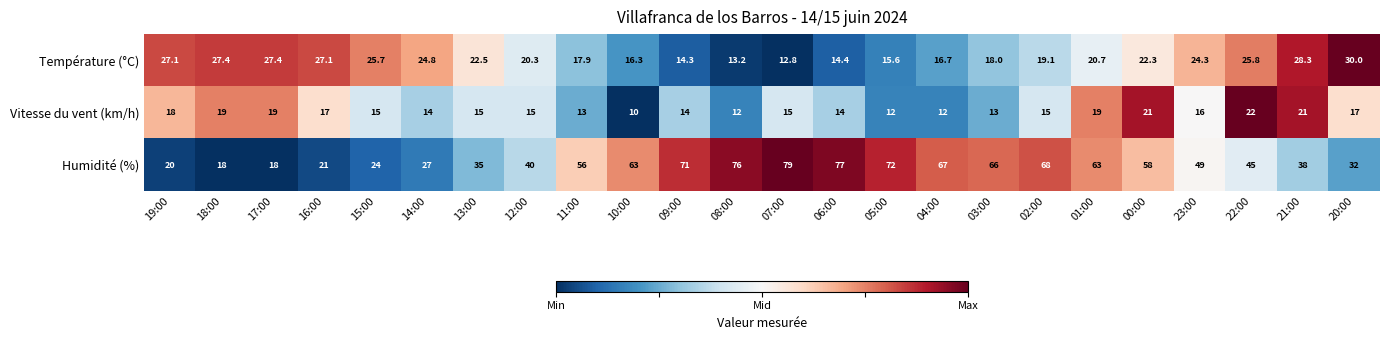

How many data points does each series have?

24